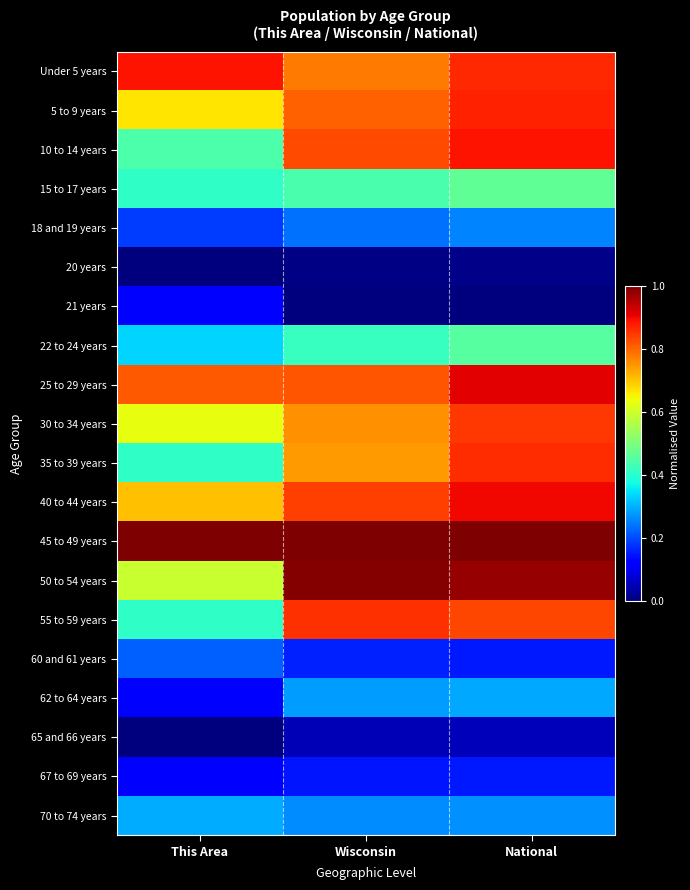

What is the spread (max minus min) of values at Wisconsin?

1.0